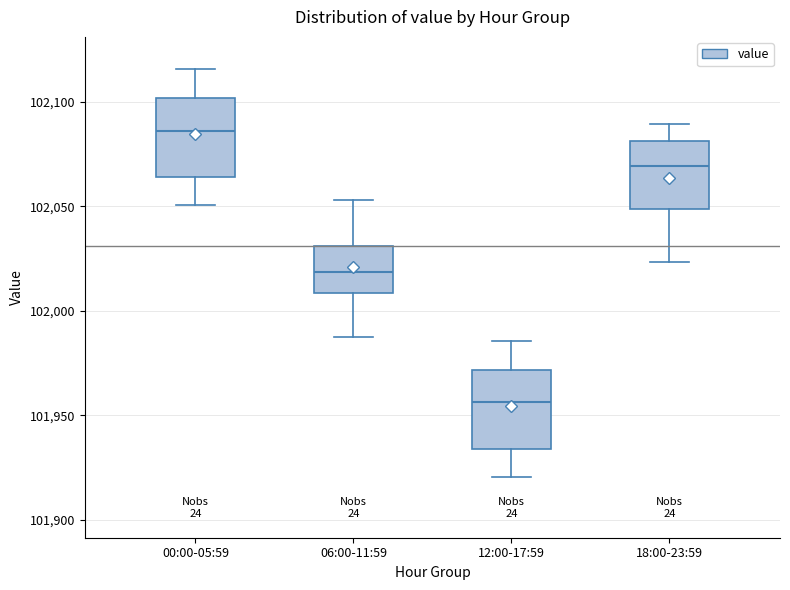

Which box's median line is the lowest?

12:00-17:59